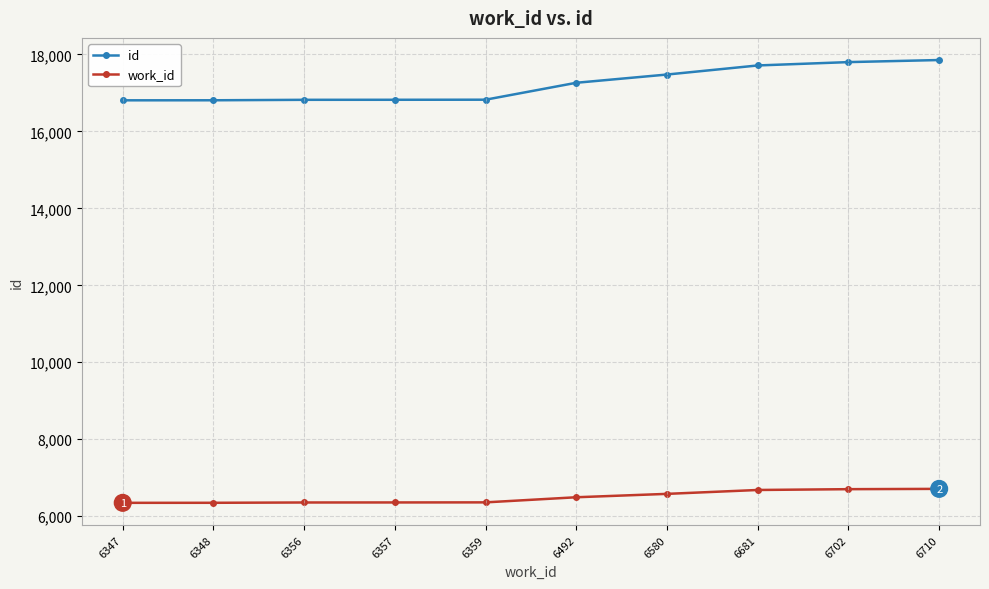

What is the difference between the maximum and minimum values in the work_id series?

363